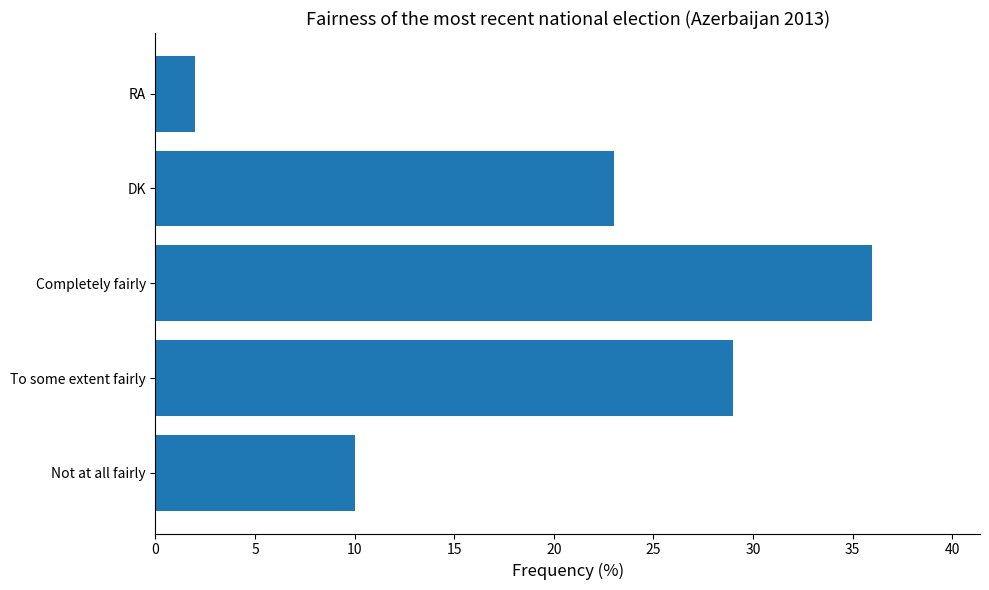

What is the ratio of the value at Not at all fairly to the value at Completely fairly?

0.3